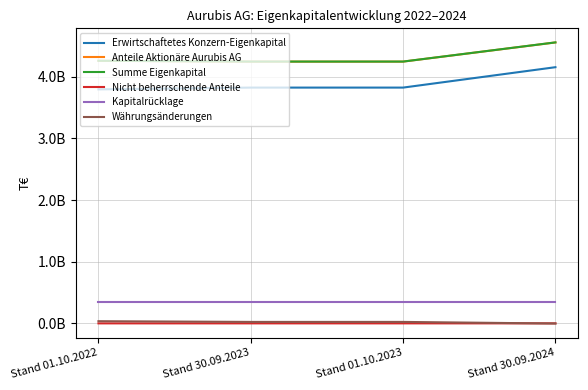

What are all the series names shown in the legend?

Erwirtschaftetes Konzern-Eigenkapital, Anteile Aktionäre Aurubis AG, Summe Eigenkapital, Nicht beherrschende Anteile, Kapitalrücklage, Währungsänderungen